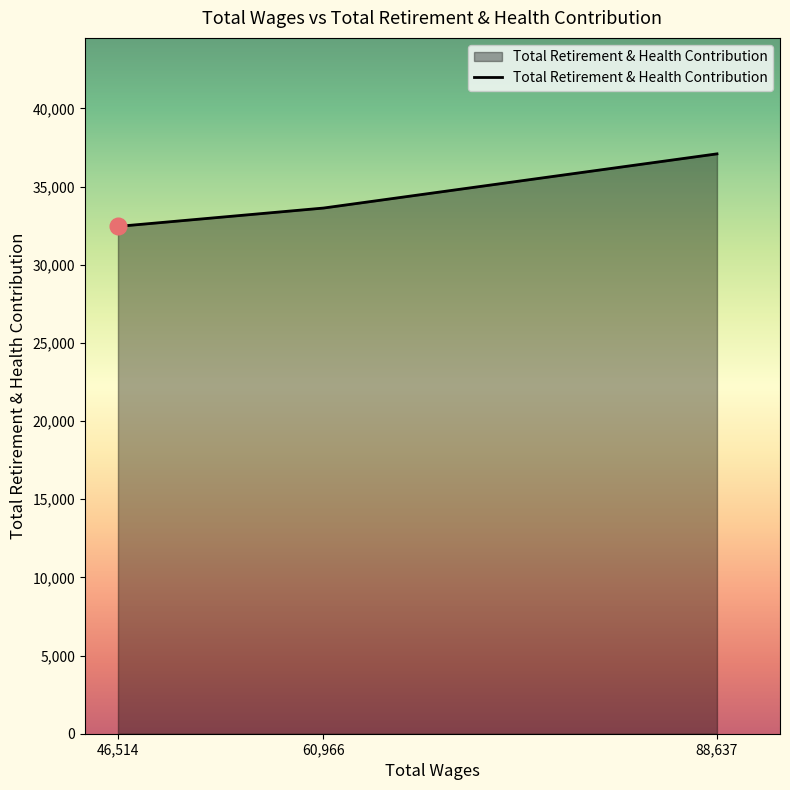

Does the chart display data point markers on the line(s)?

No